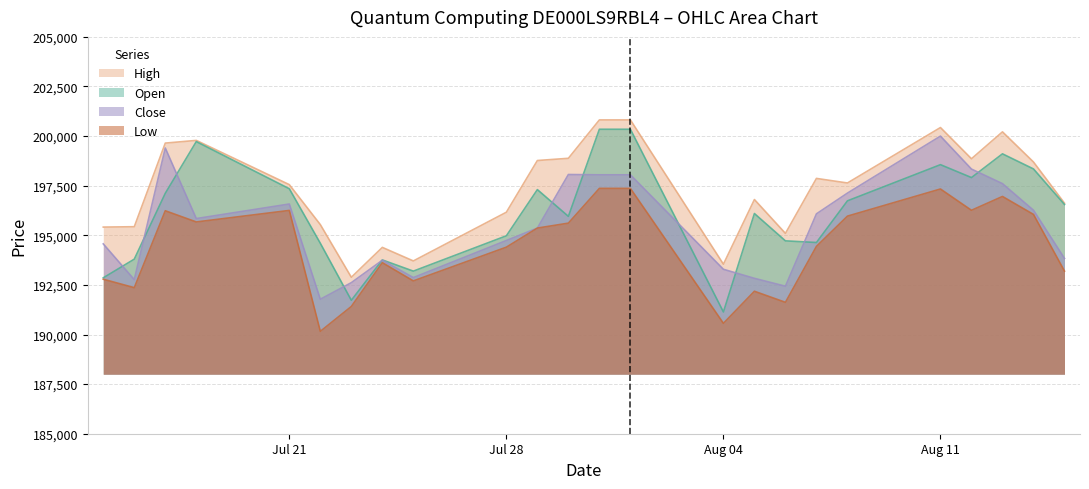

What is the total value across all series at 07.08.2025?

783026